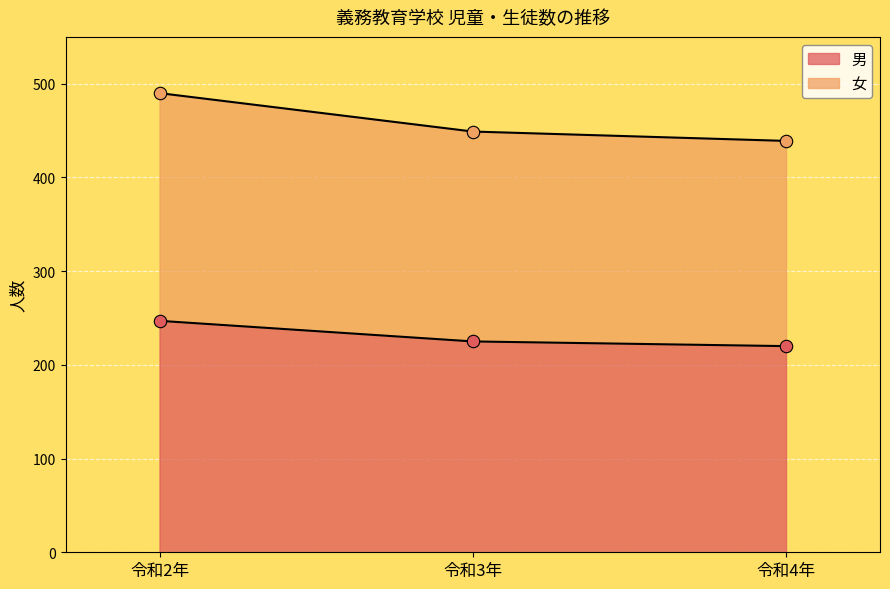

Which series has the largest Y range (max minus min)?

女